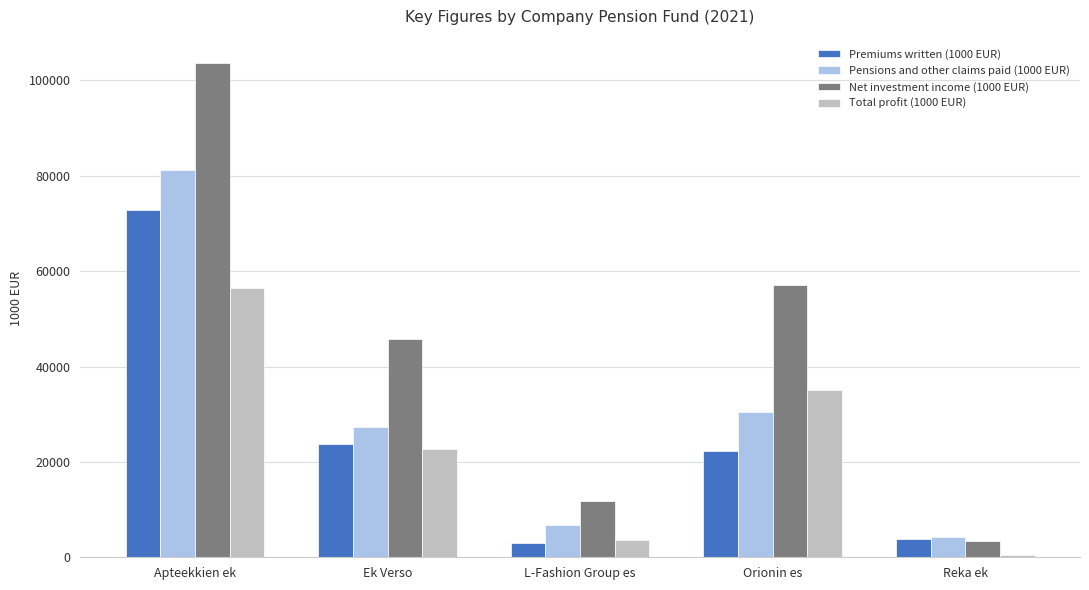

Is it true that Total profit (1000 EUR) equals 56403.8 at Apteekkien ek?

True